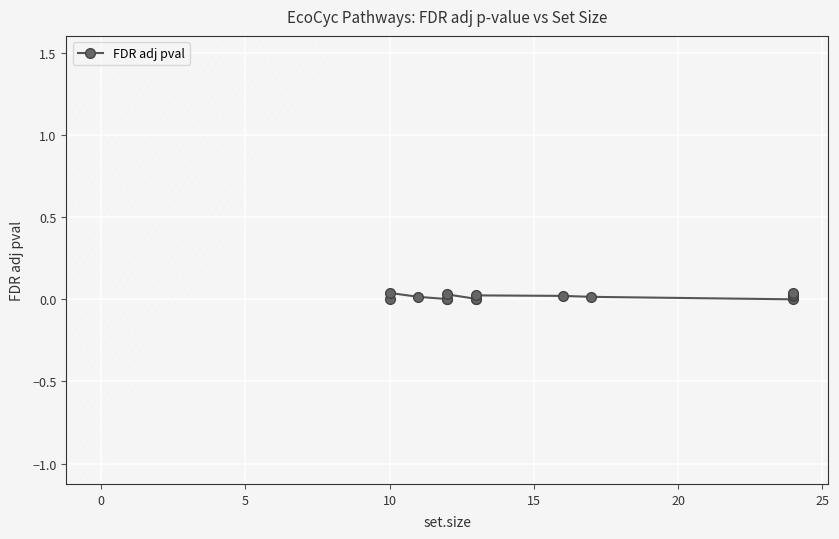

Is it true that the value at 8 is 0.0?

False